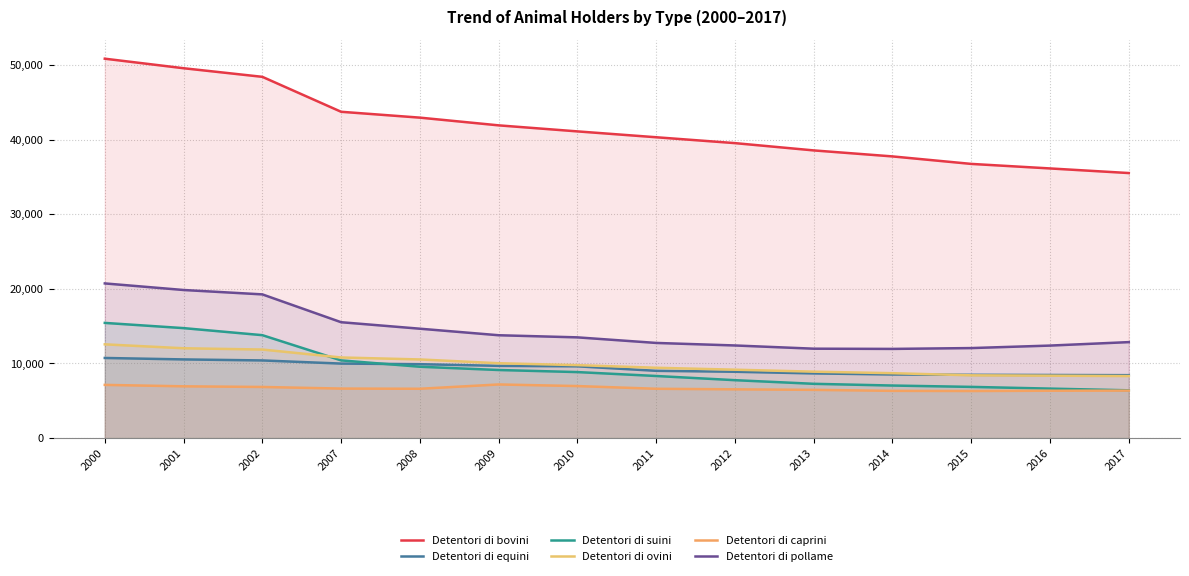

What is the value of the Detentori di pollame point at the 2nd from the left?

19845